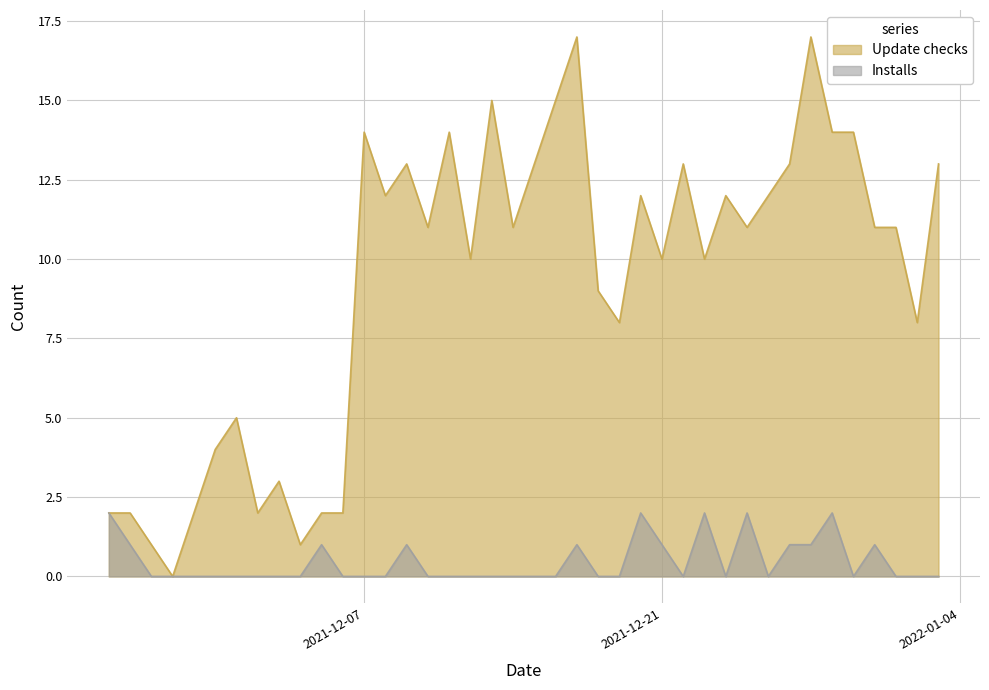

True or false: Update checks and Installs cross at least once.

False